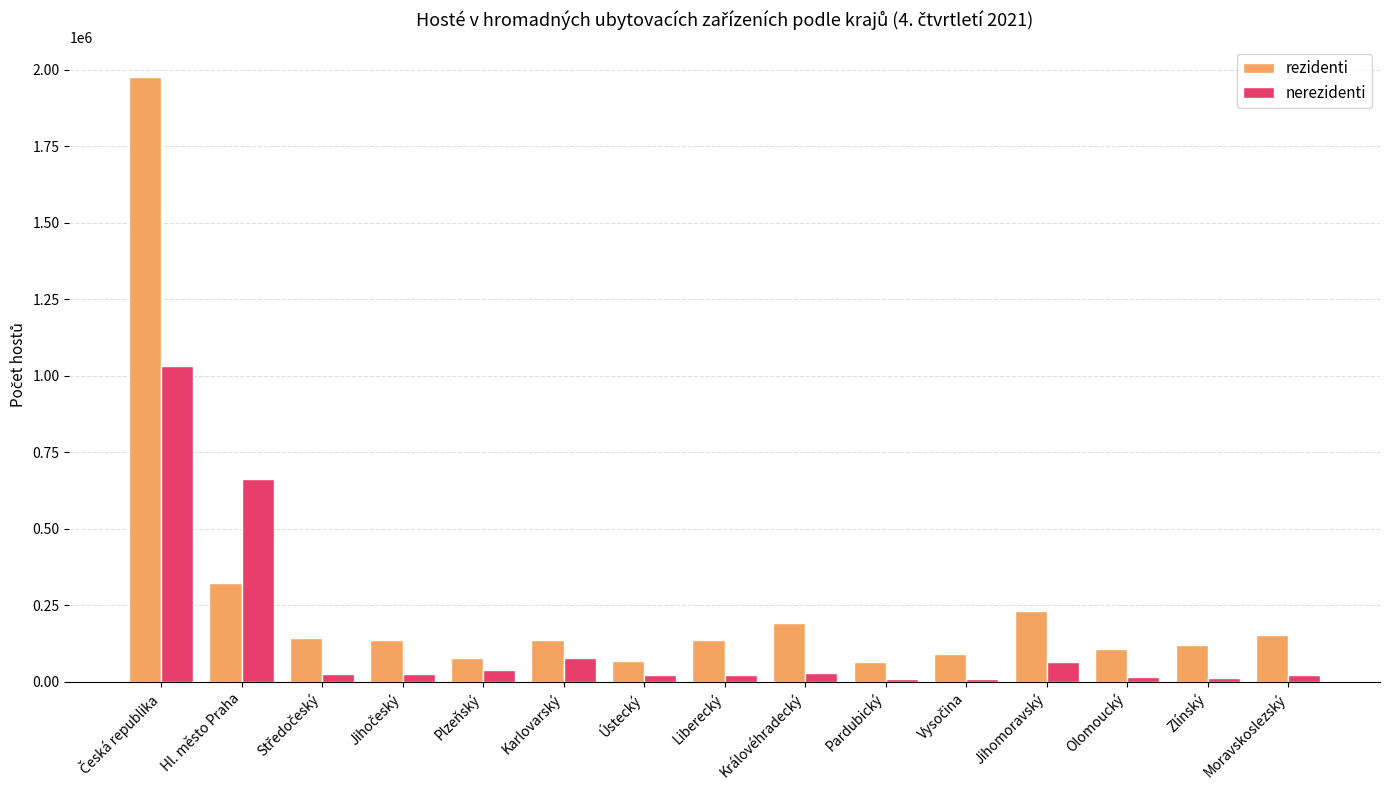

What is the highest value of the rezidenti series?

1976093